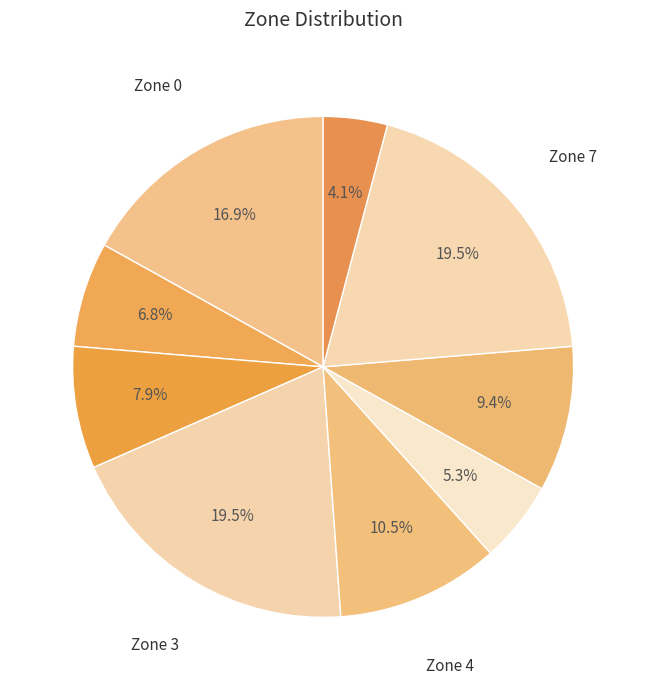

How many slices are in this pie chart?

9